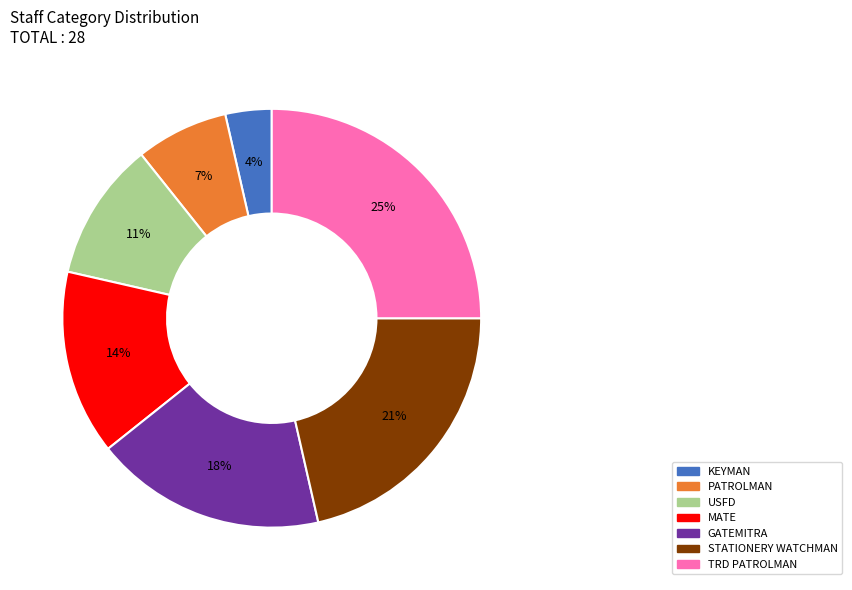

Is there a majority slice in this chart?

No